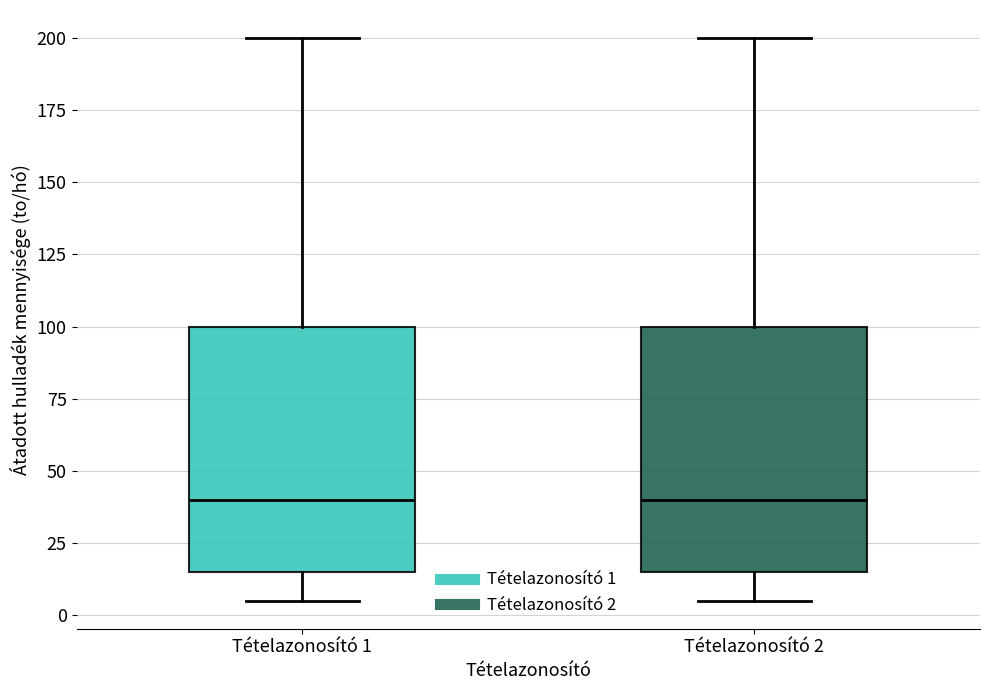

Where does the median line of the box for Tételazonosító 1 sit on the y-axis? The values are not printed on the chart, so give them approximately, as read against the axis.

40